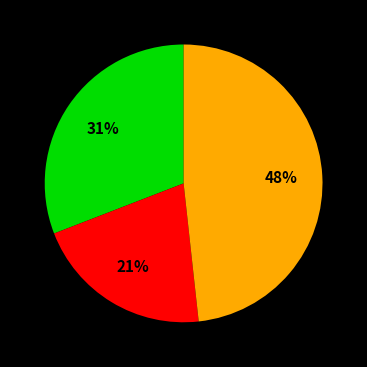

Is there a majority slice in this chart?

No